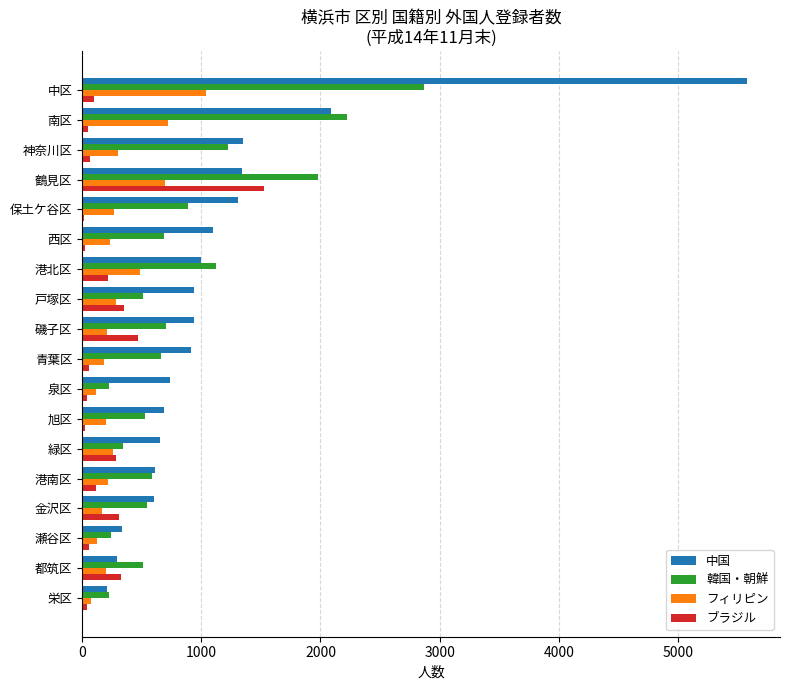

What is the average value of the 韓国・朝鮮 series?

893